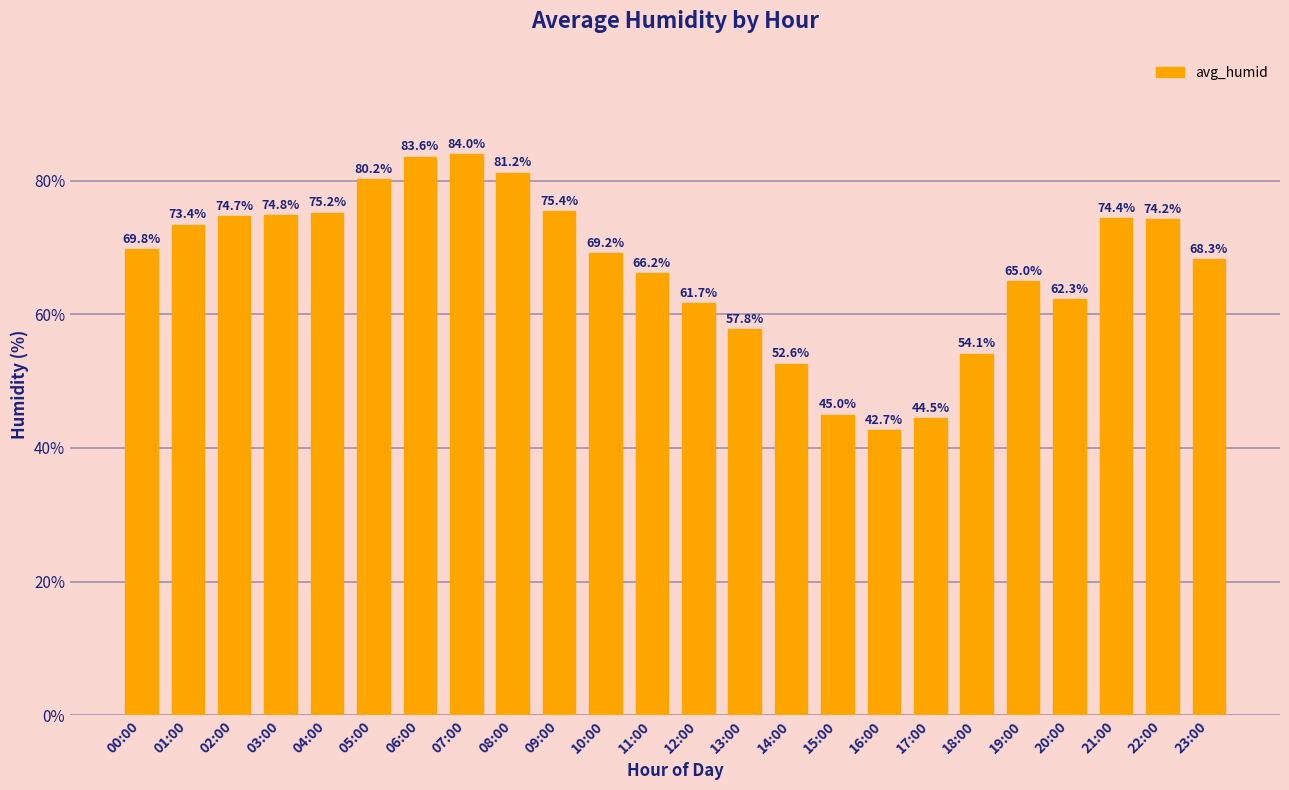

What is the label of the 1st bar from the left?

00:00